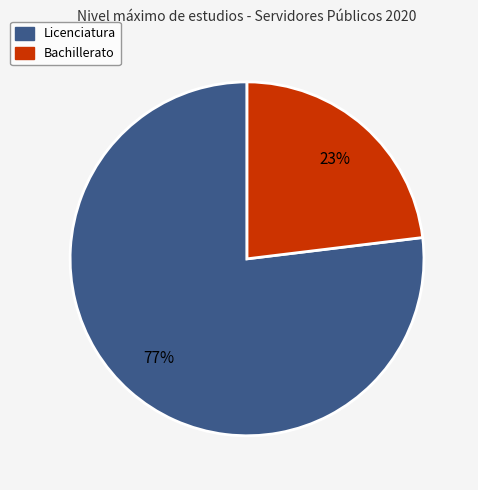

Between Licenciatura and Bachillerato, which is larger?

Licenciatura